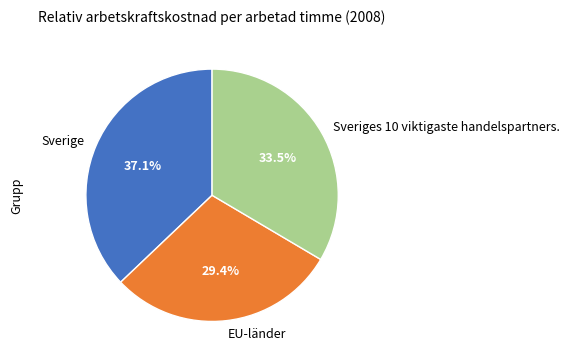

To the nearest percent, what is the combined percentage of Sverige and Sveriges 10 viktigaste handelspartners.?

71%